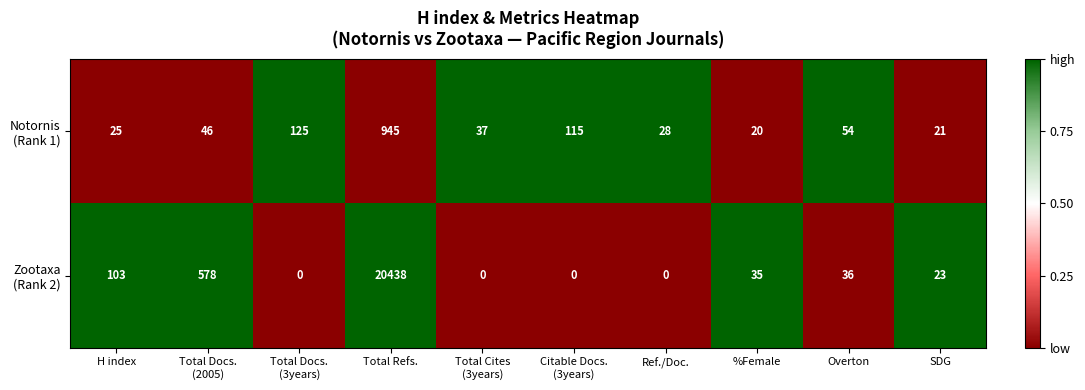

What is the greatest value displayed?

20438